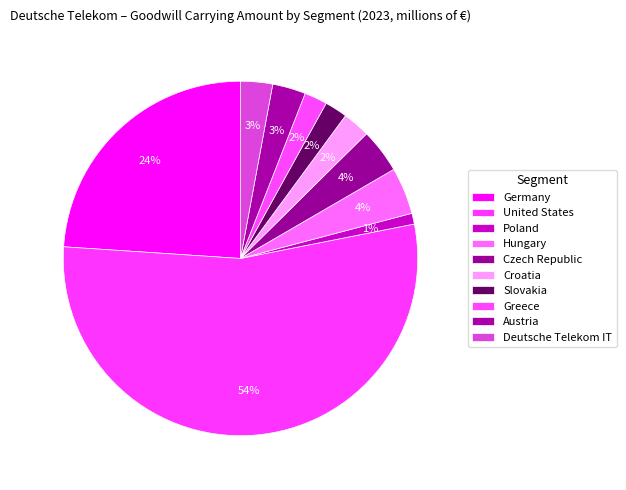

How many segments does this pie chart have?

10